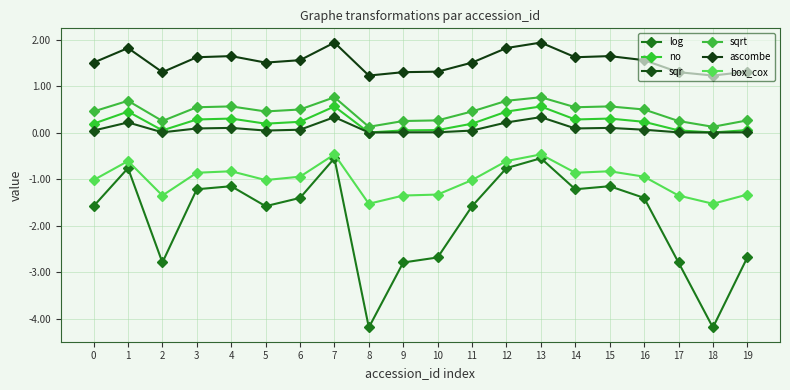

Which series has the widest spread of values?

log